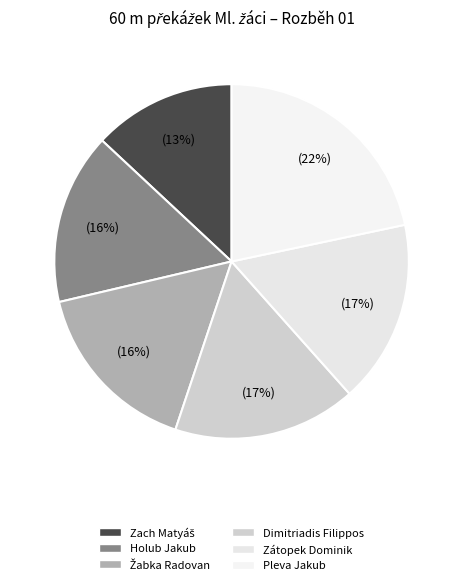

How many slices are in this pie chart?

6